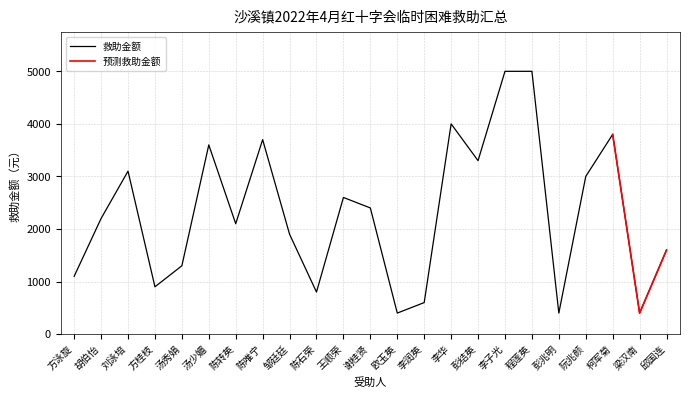

Where does the data first go above 2200?

刘泳培